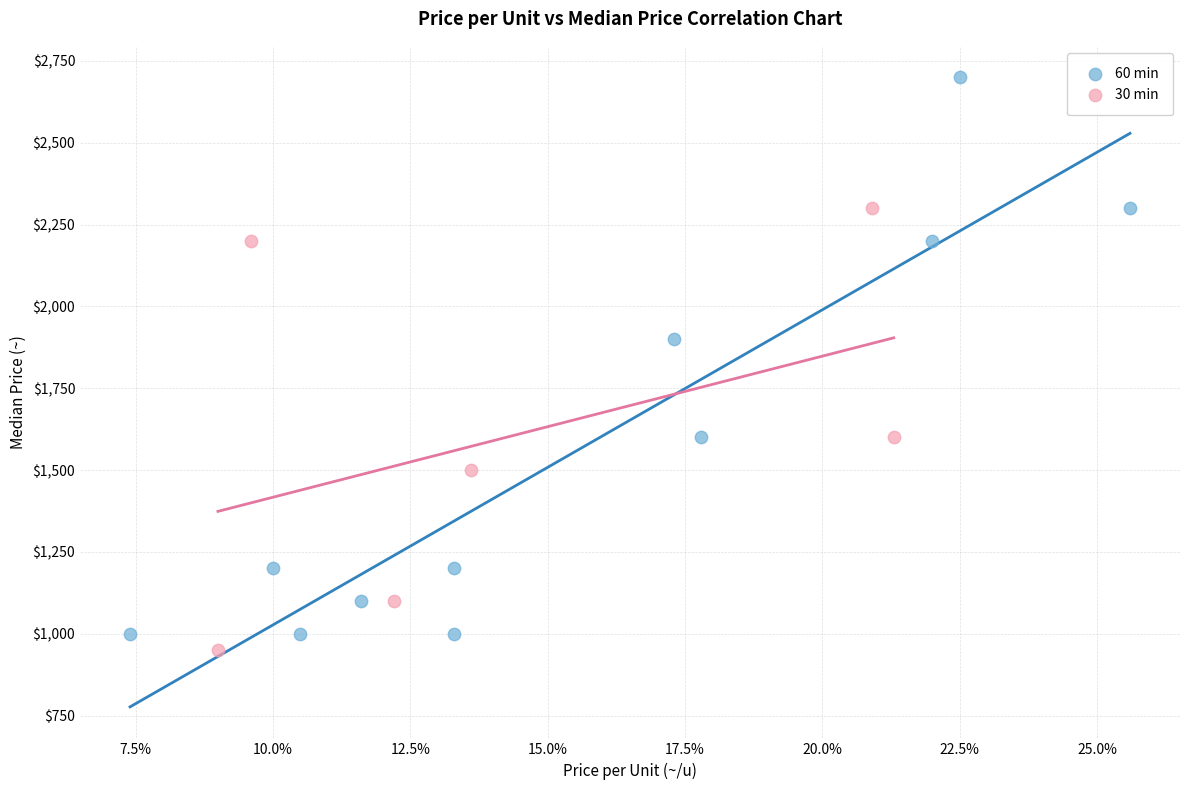

Which series reaches the minimum Y coordinate?

30 min